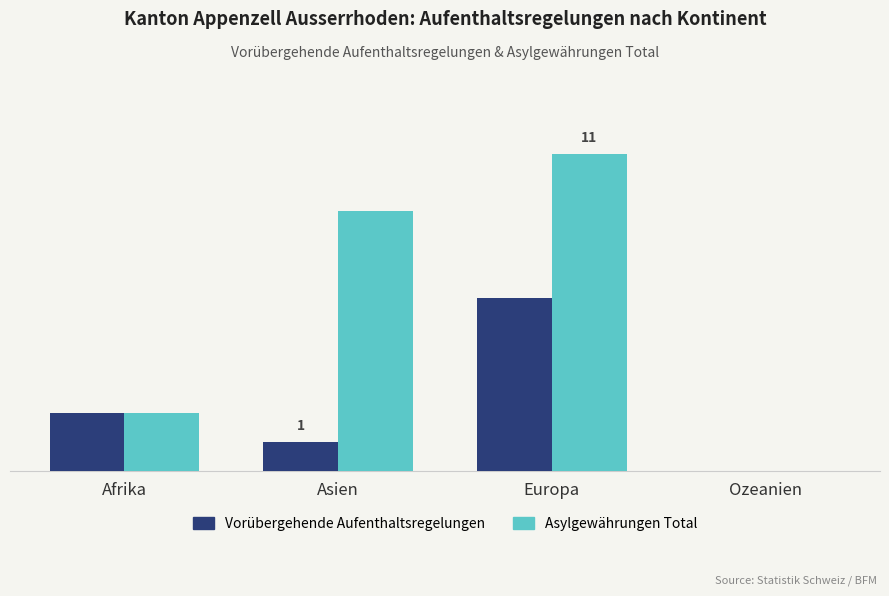

Are the bars horizontal?

No